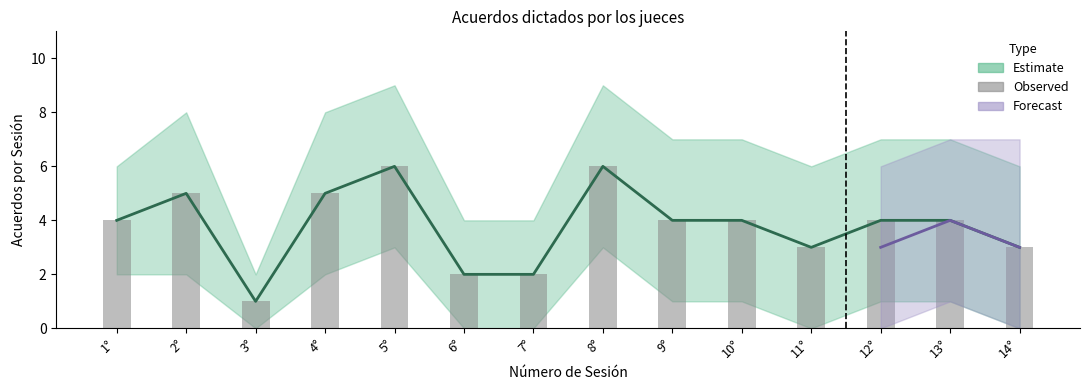

What is the maximum value shown in the chart?

6